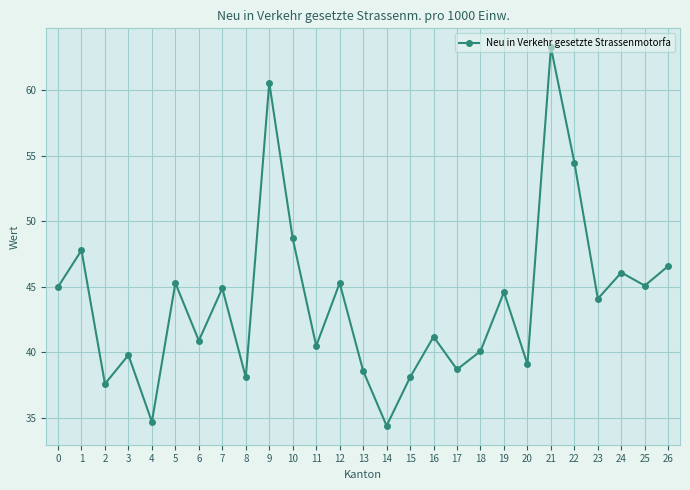

How many interior local valleys (lower than both neighbors) does the data have?

10